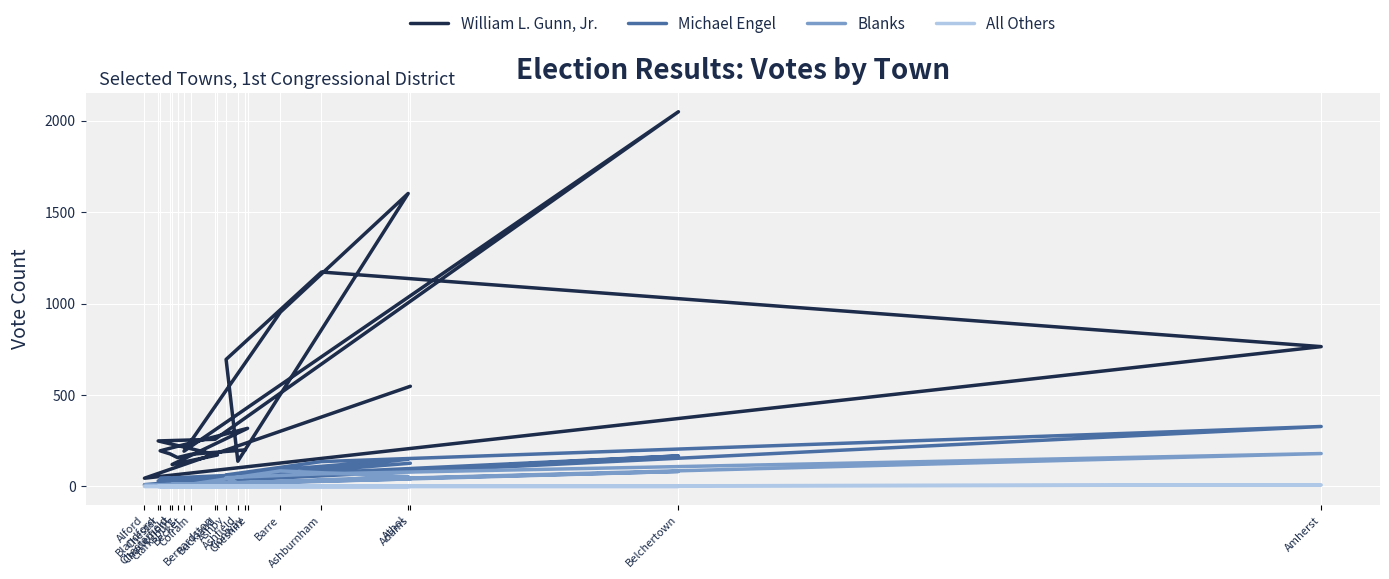

True or false: All Others has more than 1 interior local peaks.

True